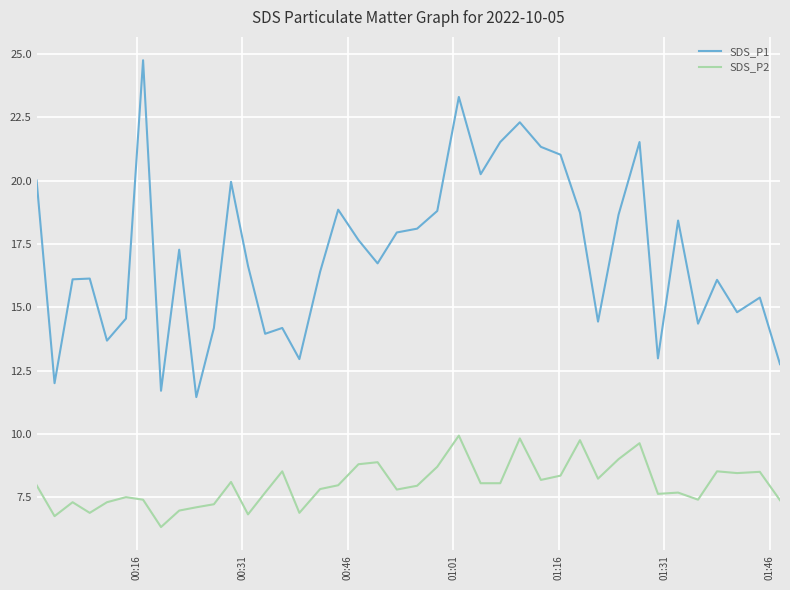

Rank the series by their maximum value, from lowest to highest.

SDS_P2, SDS_P1